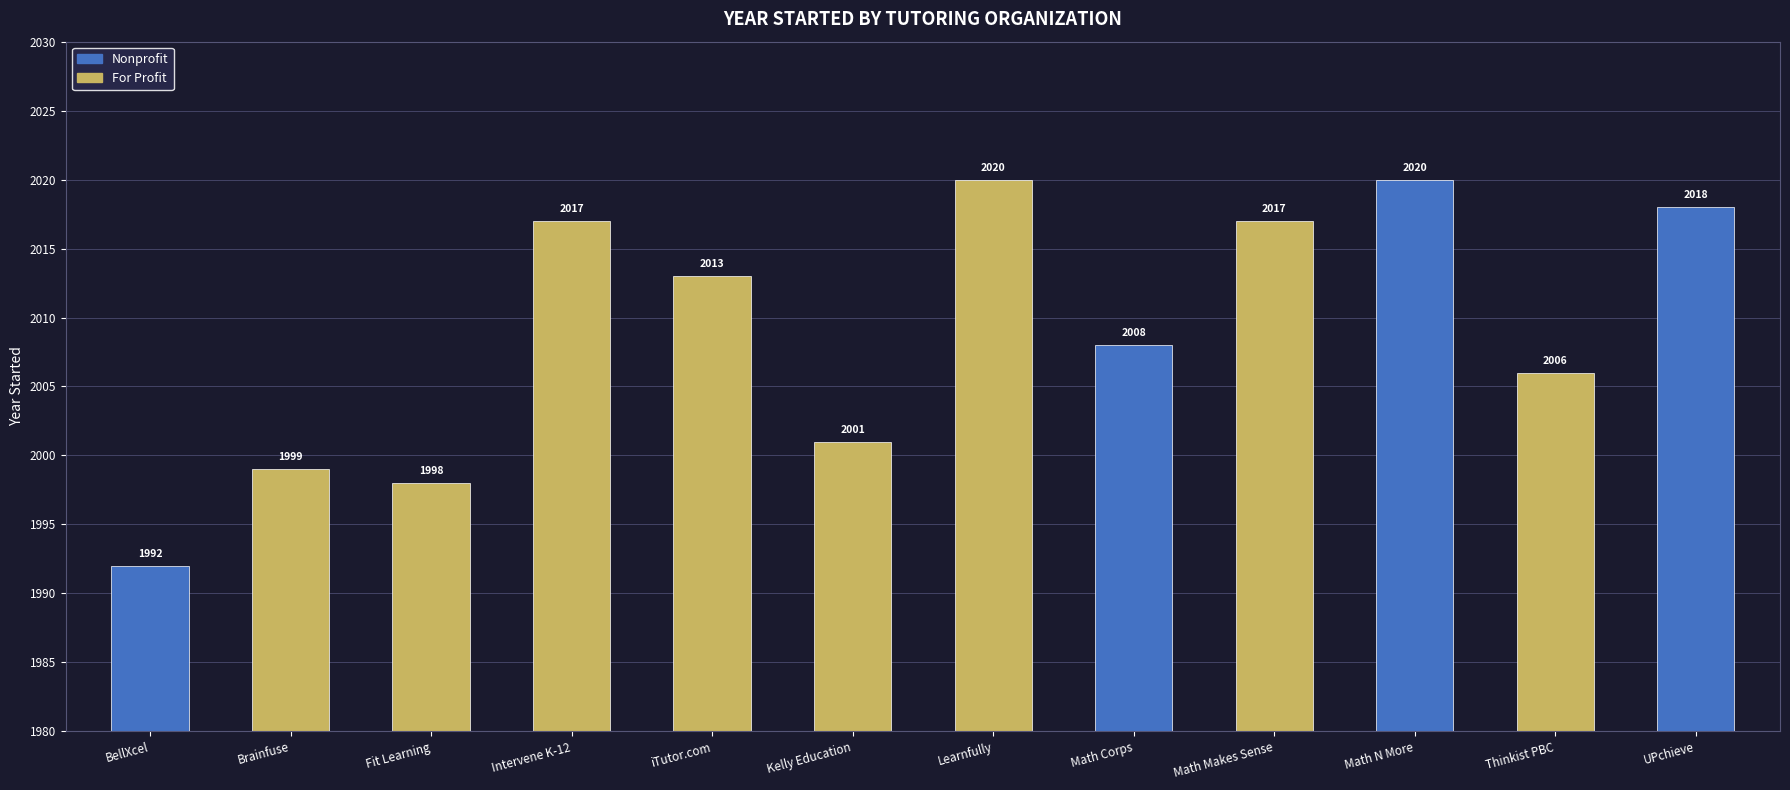

Reading left to right, extract all data points from this chart.

BellXcel=1992	Brainfuse=1999	Fit Learning=1998	Intervene K-12=2017	iTutor.com=2013	Kelly Education=2001	Learnfully=2020	Math Corps=2008	Math Makes Sense=2017	Math N More=2020	Thinkist PBC=2006	UPchieve=2018